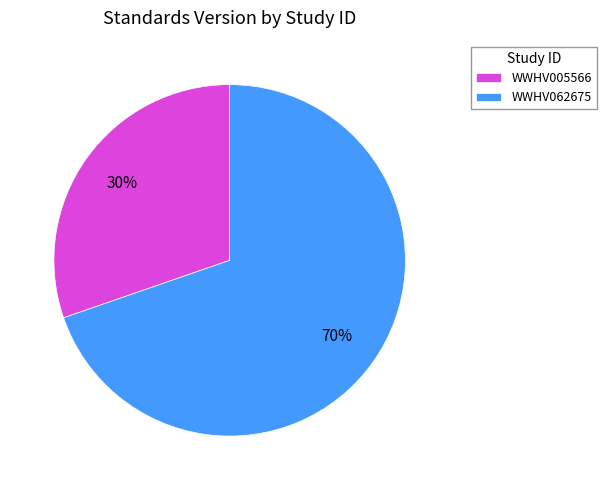

How many slices are in this pie chart?

2